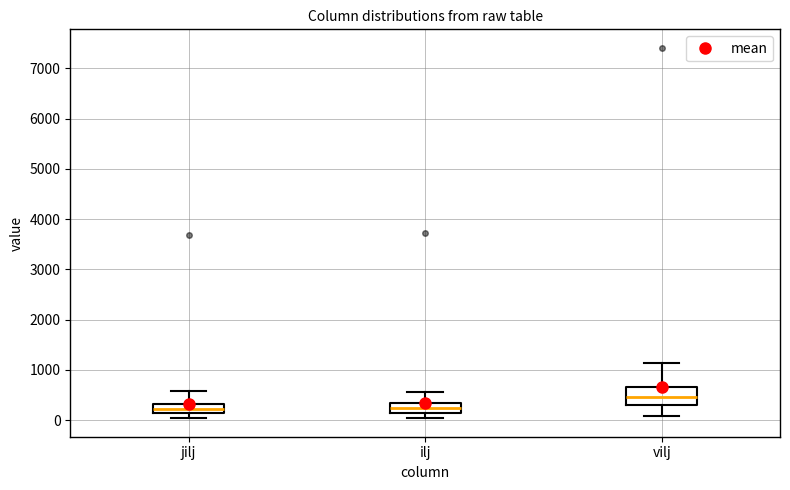

Comparing the boxes themselves (not the whiskers), which one is the tallest?

vilj